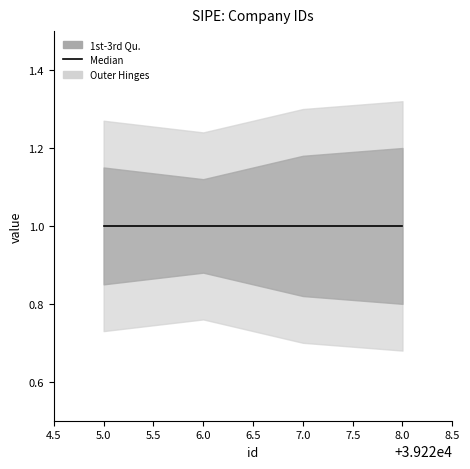

Which has a higher value, 39226 or 39225?

39226